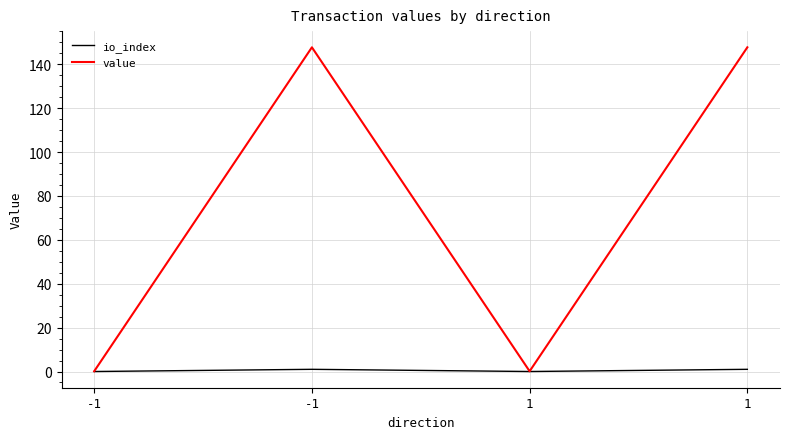

List the series in order of their peak value, lowest first.

io_index, value